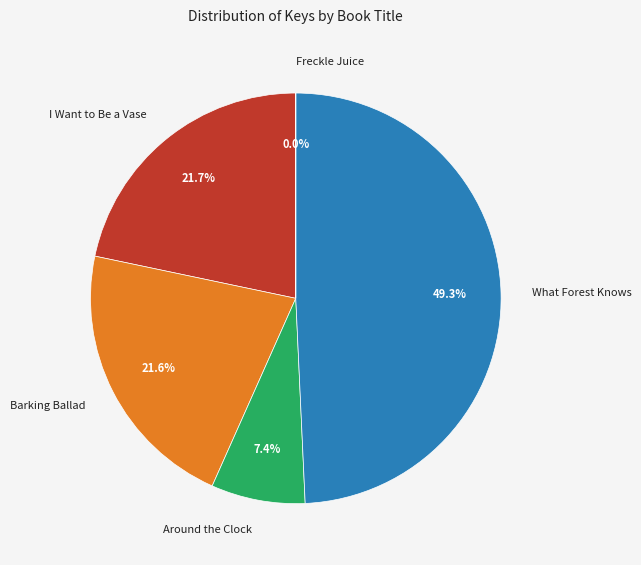

Is there a majority slice in this chart?

No